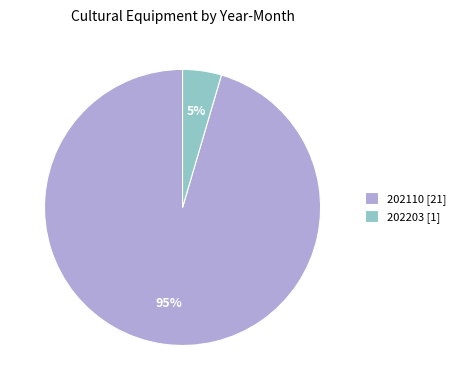

What is the majority slice?

202110